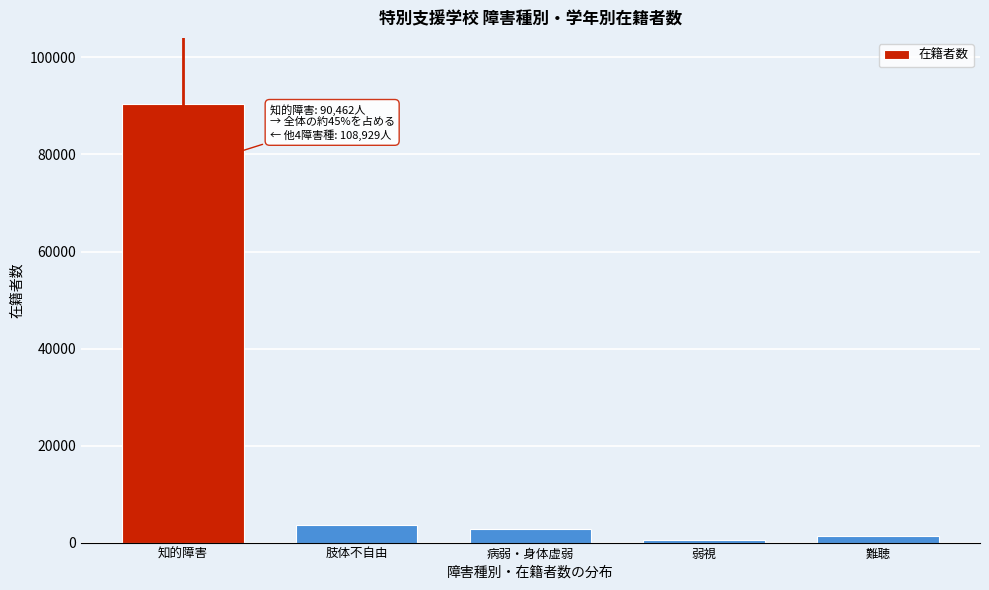

Reading right to left, what are all the values shown in this chart?

難聴=1357	弱視=447	病弱・身体虚弱=2900	肢体不自由=3552	知的障害=90462